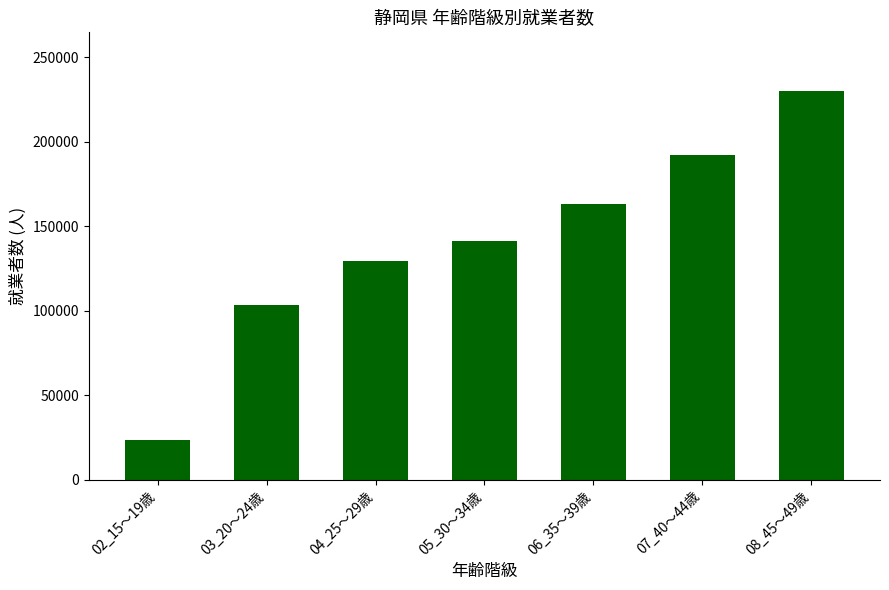

What position from the left is 07_40～44歳?

6